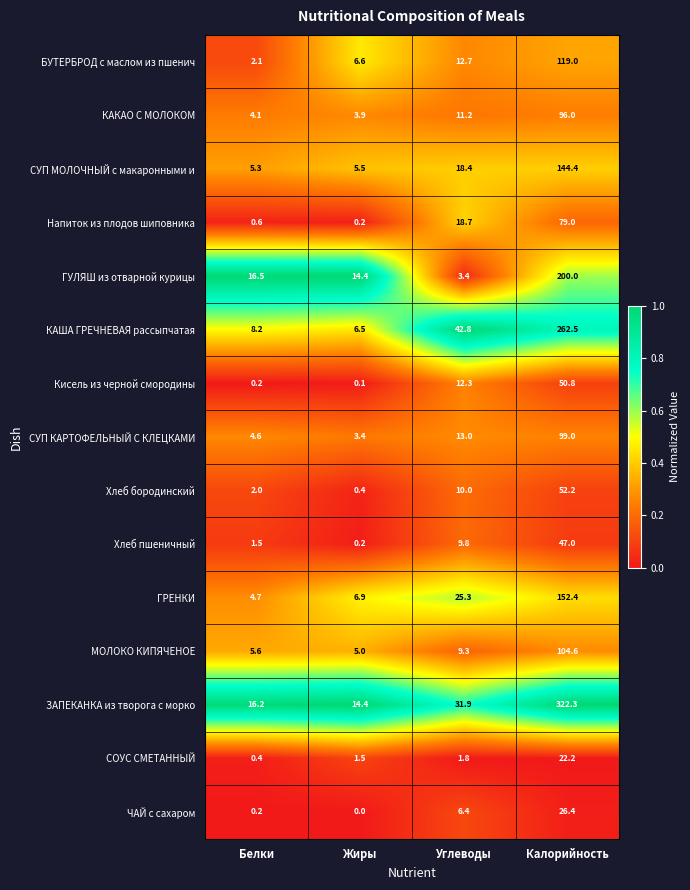

At Калорийность, list the series in order from largest to smallest.

ЗАПЕКАНКА из творога с морко, КАША ГРЕЧНЕВАЯ рассыпчатая, ГУЛЯШ из отварной курицы, ГРЕНКИ, СУП МОЛОЧНЫЙ с макаронными и, БУТЕРБРОД с маслом из пшенич, МОЛОКО КИПЯЧЕНОЕ, СУП КАРТОФЕЛЬНЫЙ С КЛЕЦКАМИ, КАКАО С МОЛОКОМ, Напиток из плодов шиповника, Хлеб бородинский, Кисель из черной смородины, Хлеб пшеничный, ЧАЙ с сахаром, СОУС СМЕТАННЫЙ